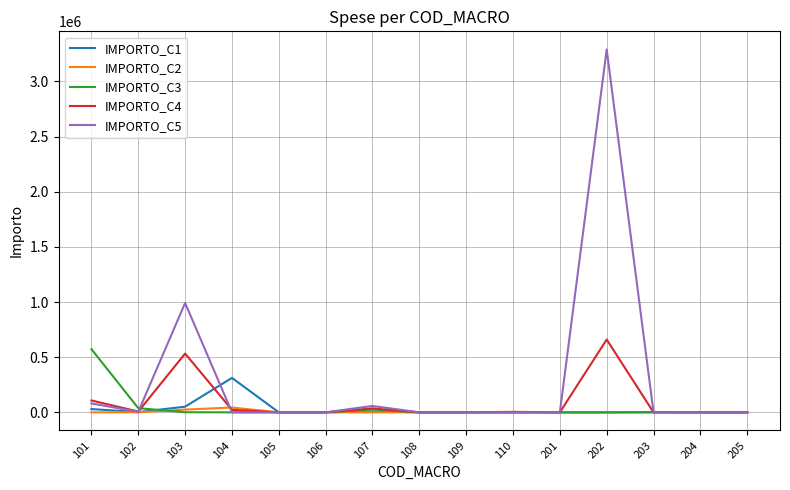

How many lines are shown in the chart?

5